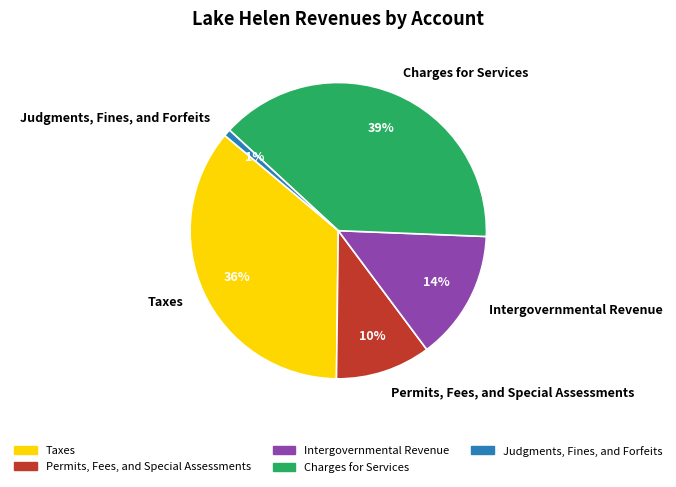

How many slices are in this pie chart?

5